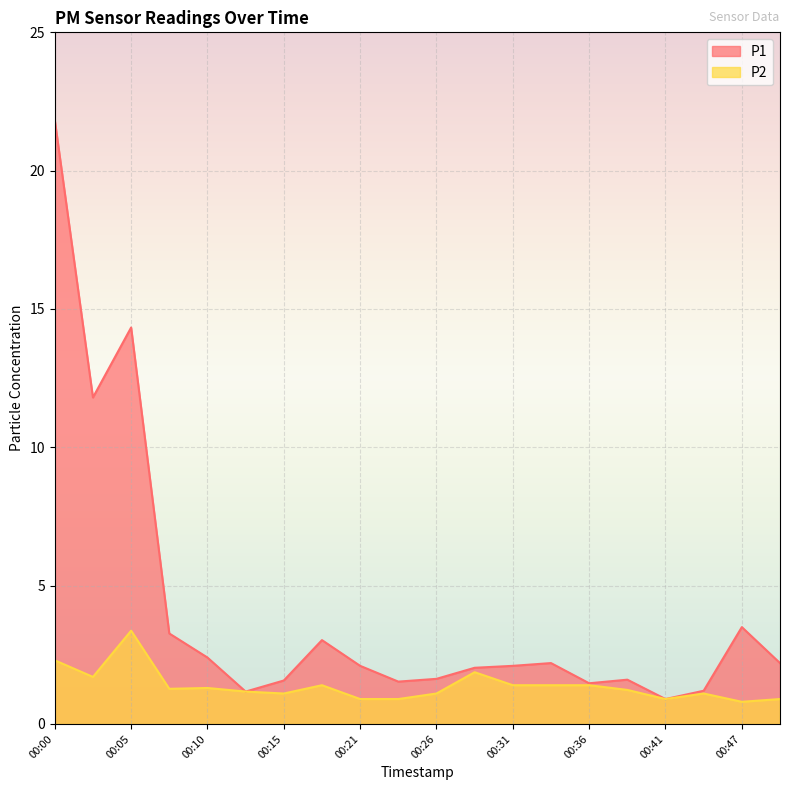

Which category has the lowest value across all series?

00:47